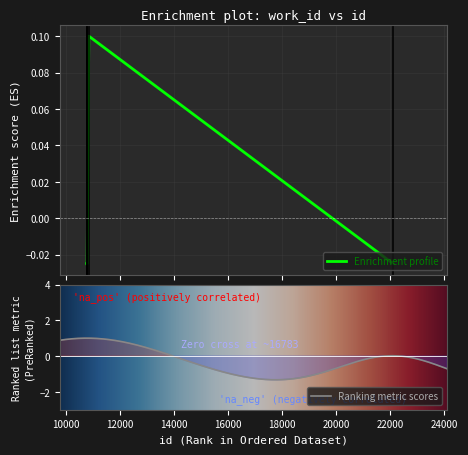

Is it true that the value at 10781 is -0.0?

False